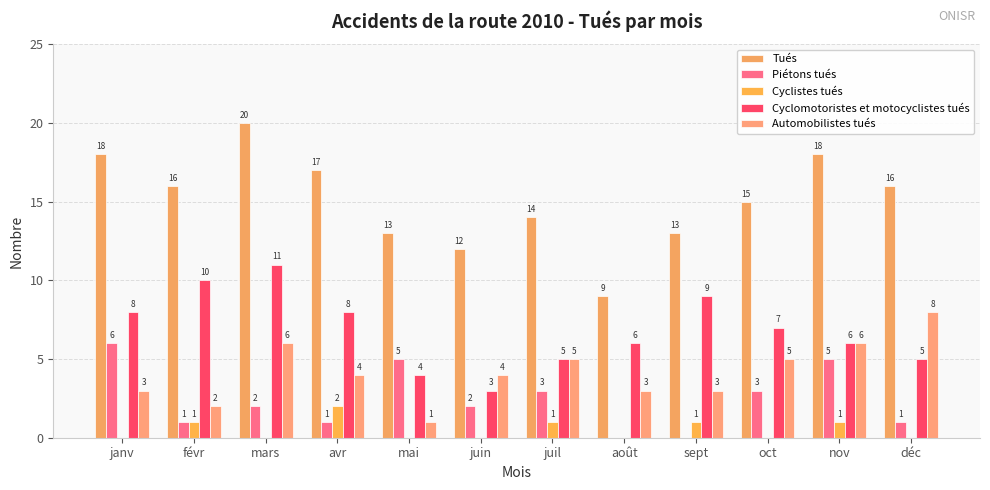

Reading right to left, list all the values displayed in this chart.

Tués: déc=16	nov=18	oct=15	sept=13	août=9	juil=14	juin=12	mai=13	avr=17	mars=20	févr=16	janv=18
Piétons tués: déc=1	nov=5	oct=3	sept=0	août=0	juil=3	juin=2	mai=5	avr=1	mars=2	févr=1	janv=6
Cyclistes tués: déc=0	nov=1	oct=0	sept=1	août=0	juil=1	juin=0	mai=0	avr=2	mars=0	févr=1	janv=0
Cyclomotoristes et motocyclistes tués: déc=5	nov=6	oct=7	sept=9	août=6	juil=5	juin=3	mai=4	avr=8	mars=11	févr=10	janv=8
Automobilistes tués: déc=8	nov=6	oct=5	sept=3	août=3	juil=5	juin=4	mai=1	avr=4	mars=6	févr=2	janv=3